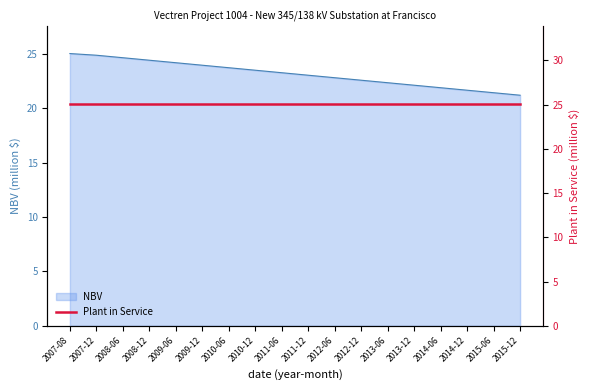

What is the difference between the maximum and minimum values?

3.8